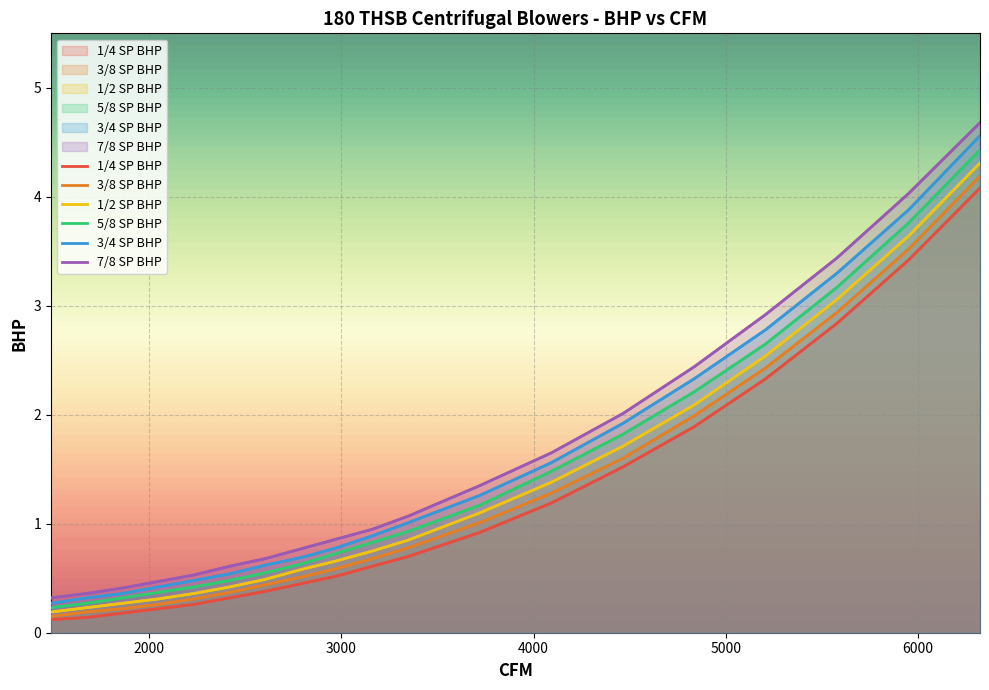

What is the average value of the 3/8 SP BHP series?

1.2